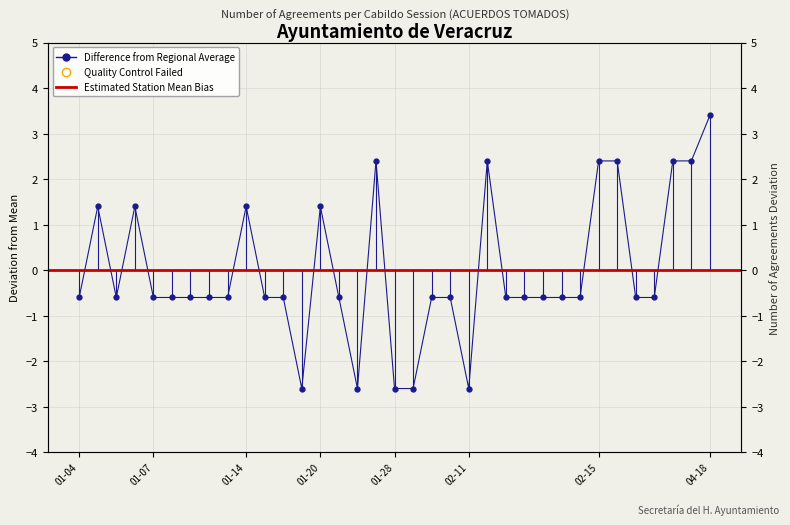

Reading right to left, list all the values displayed in this chart.

2022-04-18=3.4	2022-02-15=2.4	2022-02-15=2.4	2022-02-15=-0.6	2022-02-15=-0.6	2022-02-15=2.4	2022-02-15=2.4	2022-02-15=-0.6	2022-02-15=-0.6	2022-02-15=-0.6	2022-02-15=-0.6	2022-02-11=-0.6	2022-02-11=2.4	2022-02-11=-2.6	2022-02-11=-0.6	2022-01-28=-0.6	2022-01-28=-2.6	2022-01-28=-2.6	2022-01-28=2.4	2022-01-20=-2.6	2022-01-20=-0.6	2022-01-20=1.4	2022-01-20=-2.6	2022-01-14=-0.6	2022-01-14=-0.6	2022-01-14=1.4	2022-01-14=-0.6	2022-01-14=-0.6	2022-01-07=-0.6	2022-01-07=-0.6	2022-01-07=-0.6	2022-01-07=1.4	2022-01-07=-0.6	2022-01-04=1.4	2022-01-04=-0.6